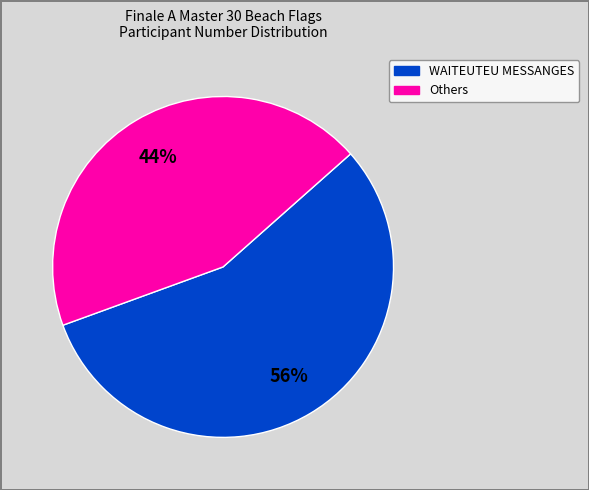

Is there any slice that represents more than half of the pie?

Yes